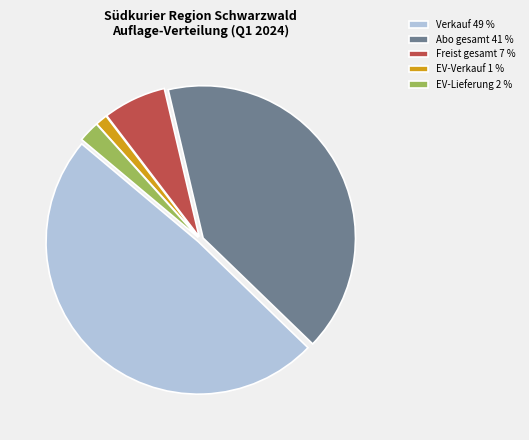

Do Freist gesamt 7 % and EV-Lieferung 2 % together represent more than half of the pie?

No